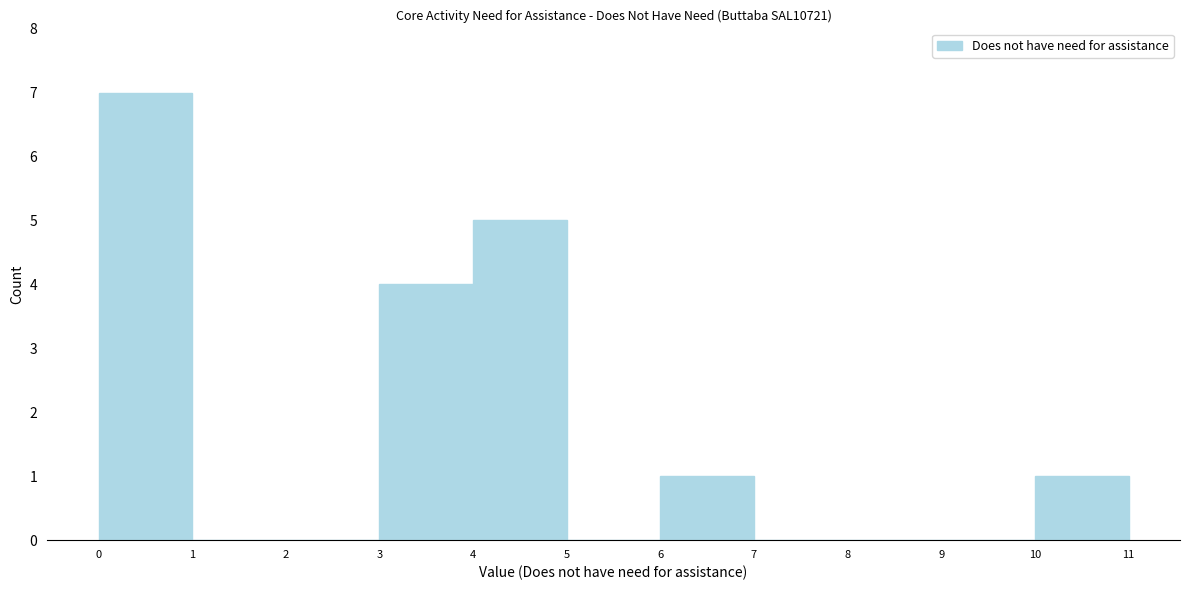

Which range on the x-axis has the tallest bar?

0 to 1